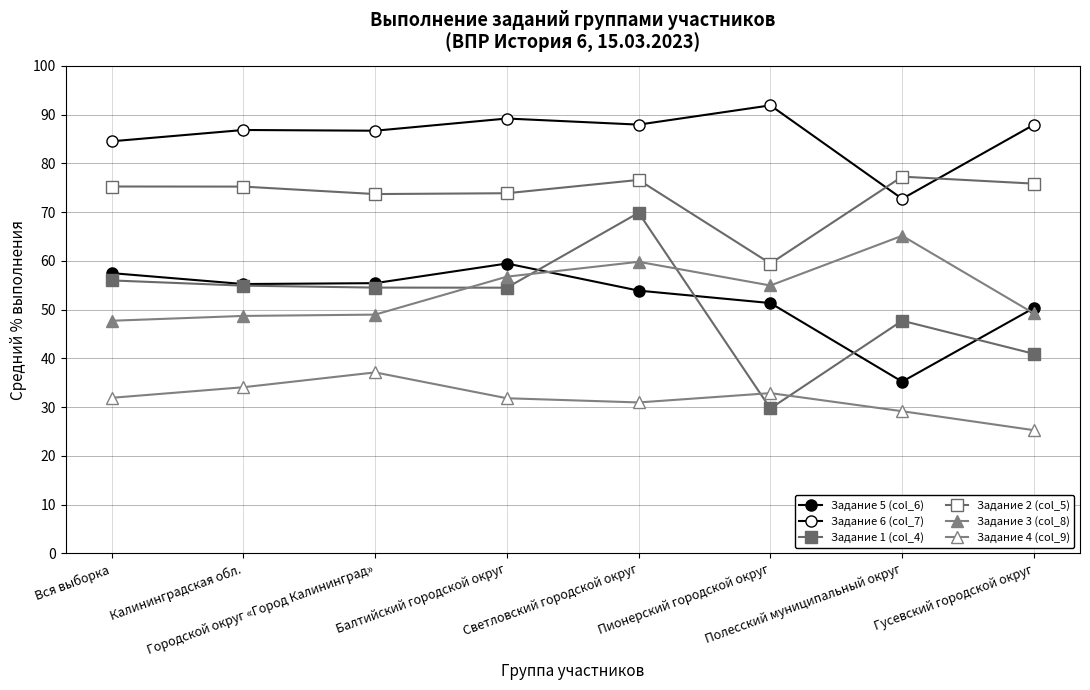

The Задание 2 (col_5) series shows 100.6 at Вся выборка. True or false?

False